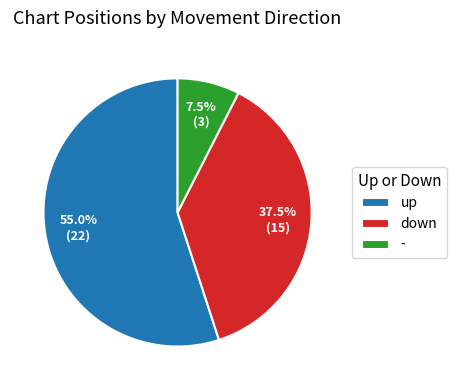

Which has a higher value, - or down?

down